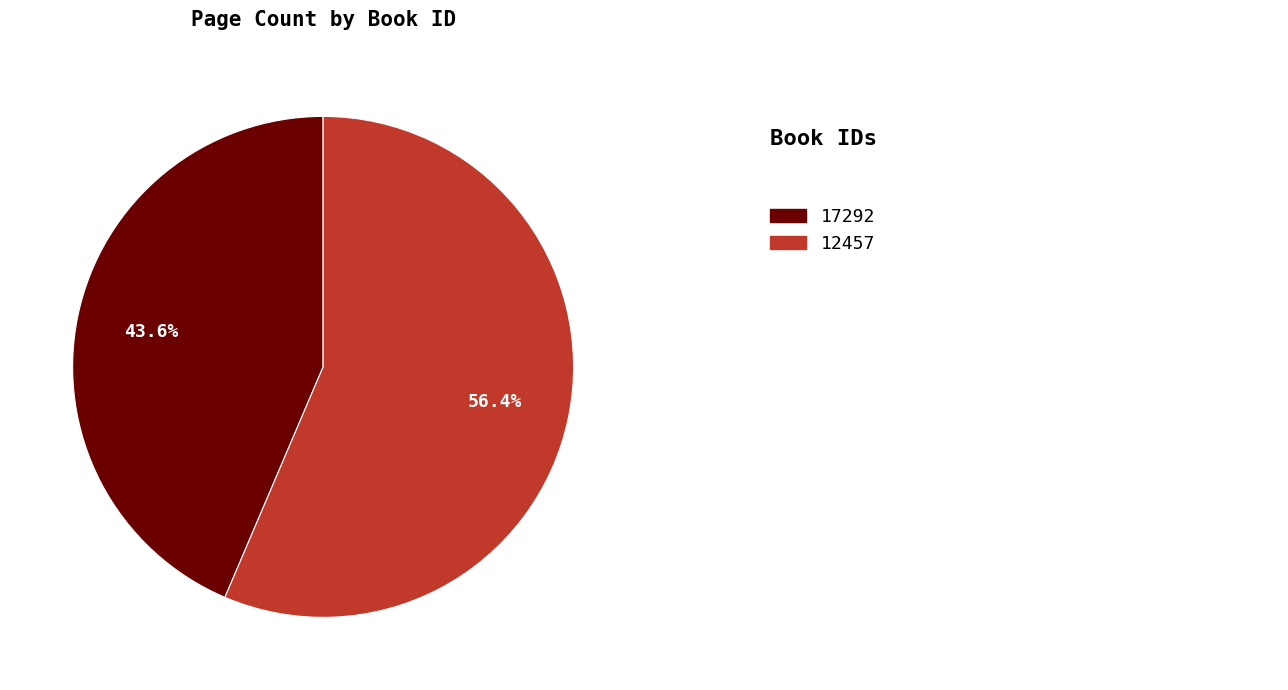

Is there a majority slice in this chart?

Yes